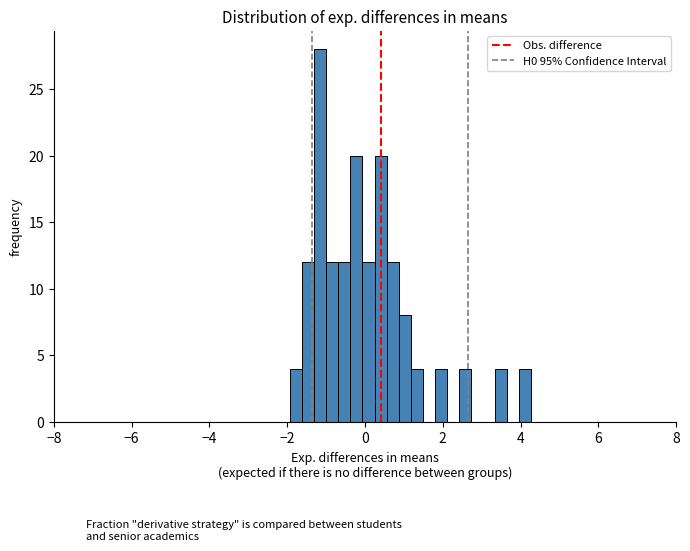

Read against the x-axis, roughly where is the centre of the tallest bar?

-1.2